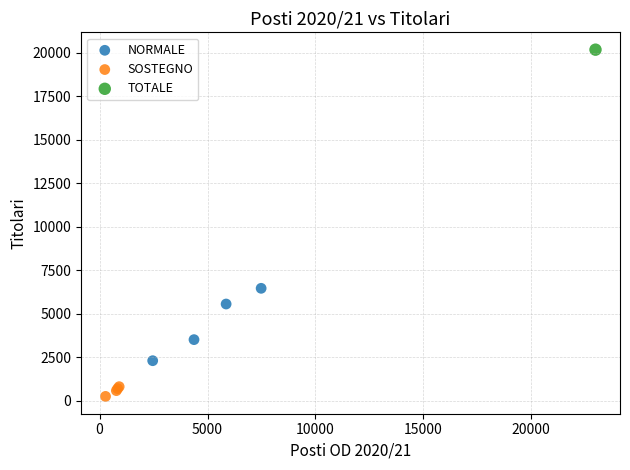

Which series contains the highest Y value?

TOTALE